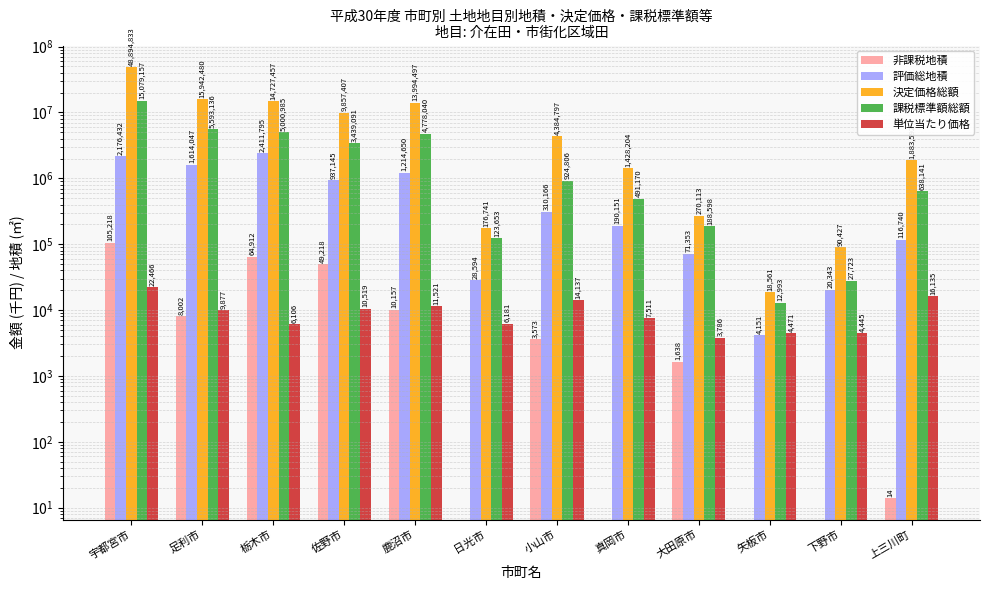

What is the value of the 評価総地積 bar at the 9th from the left?

71353